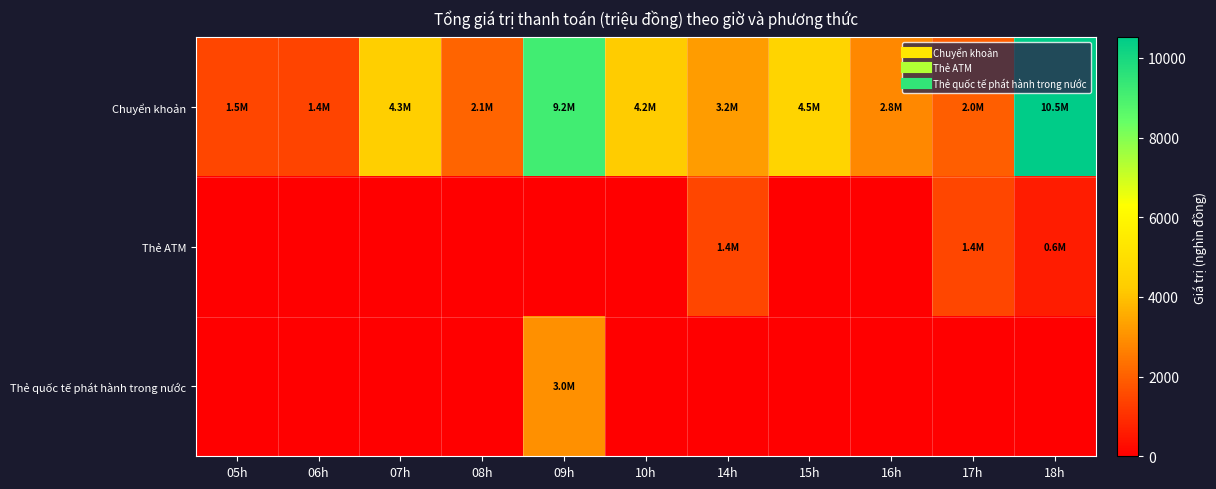

What is the total value across all series at 18h?

11102